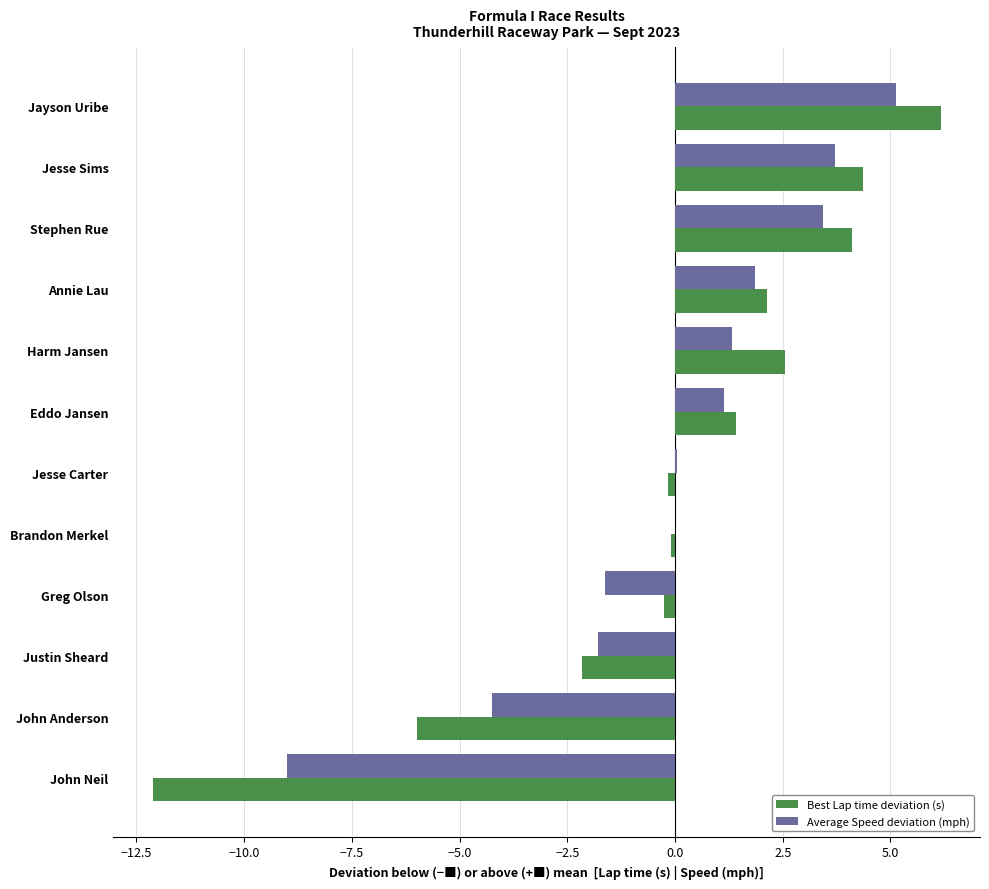

The value of Best Lap time deviation (s) at John Anderson is -3.4. True or false?

False